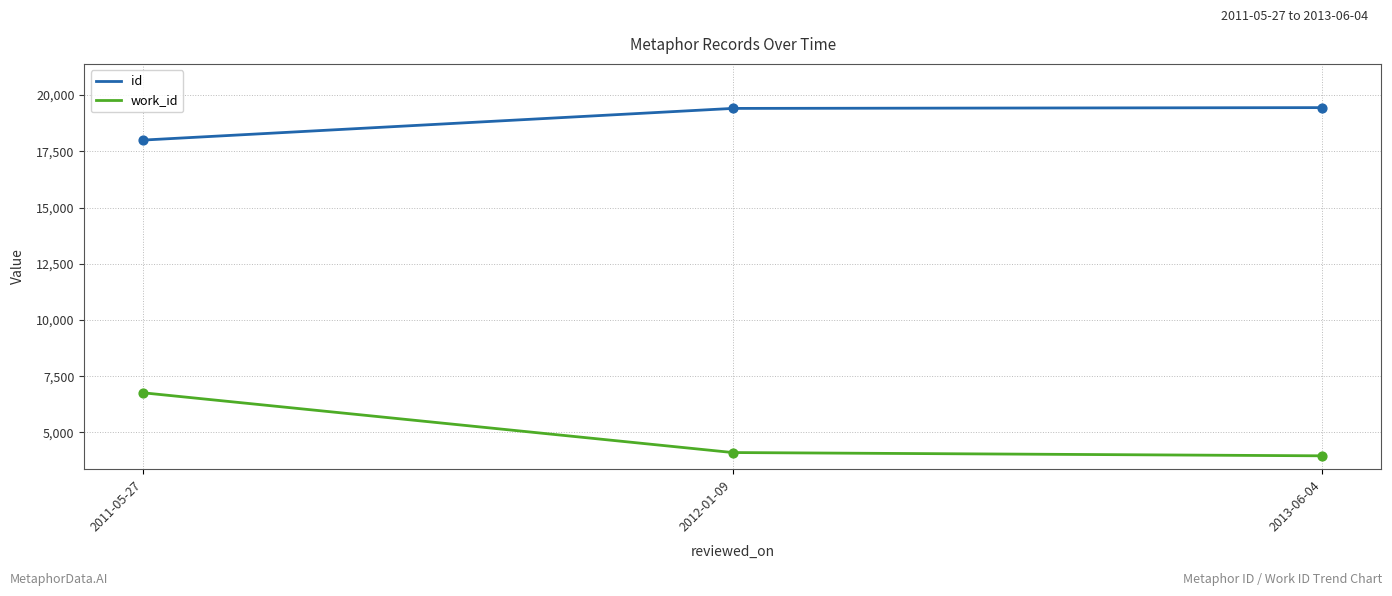

Which series has the largest total across all categories?

id